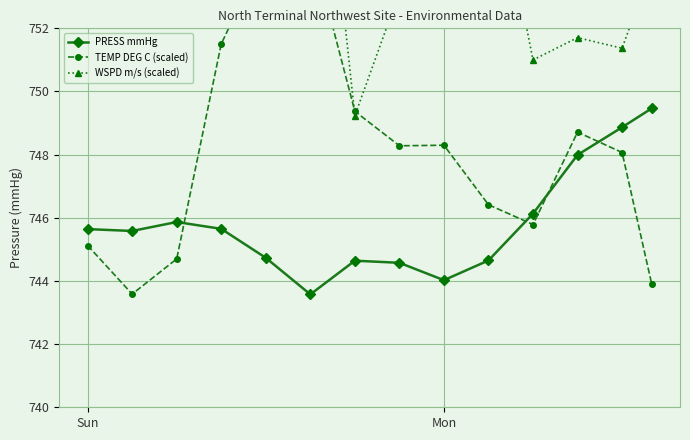

What is the sum of all TEMP DEG C (scaled) values?

10473.0